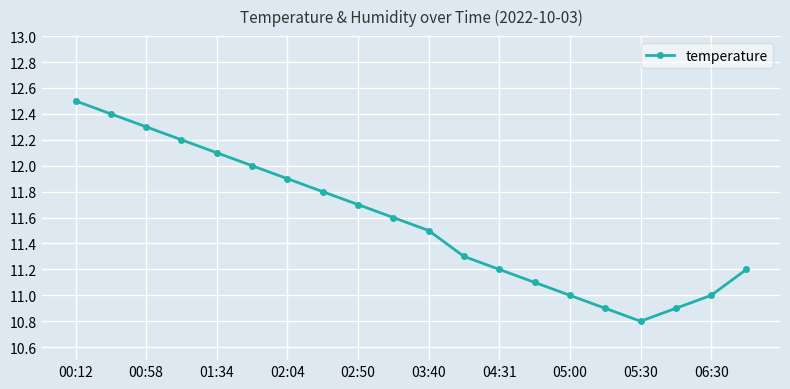

True or false: there are more than 2 points higher than both neighbors.

False